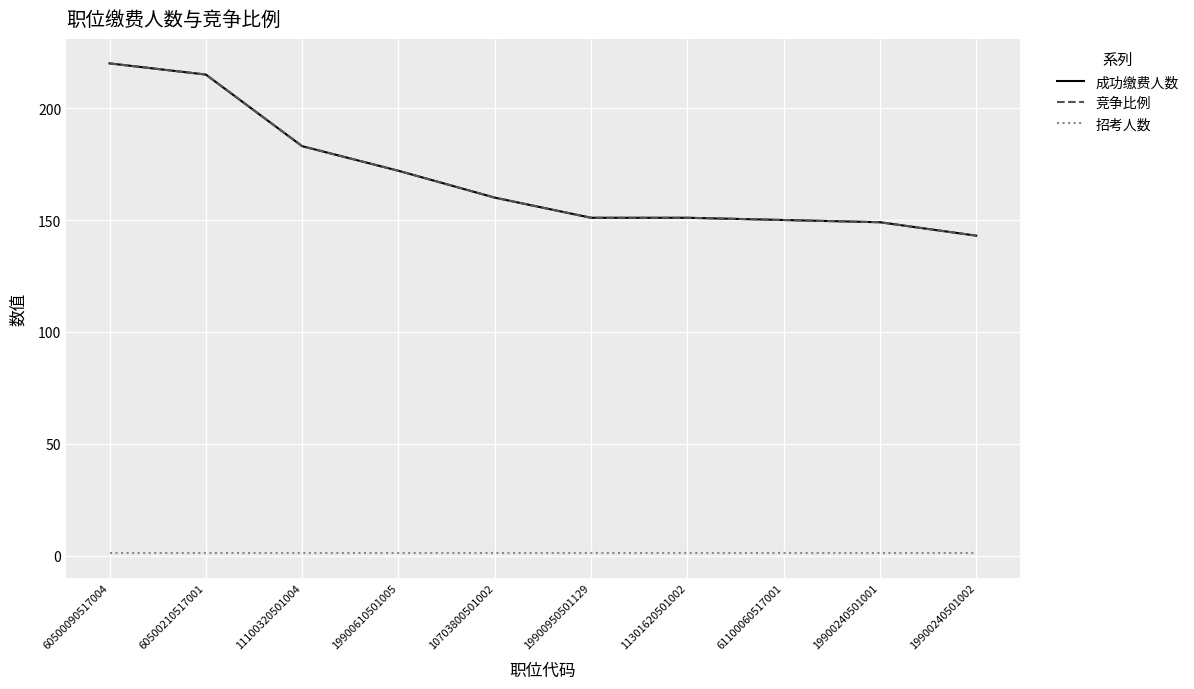

What is the label of the 4th point from the left?

19900610501005